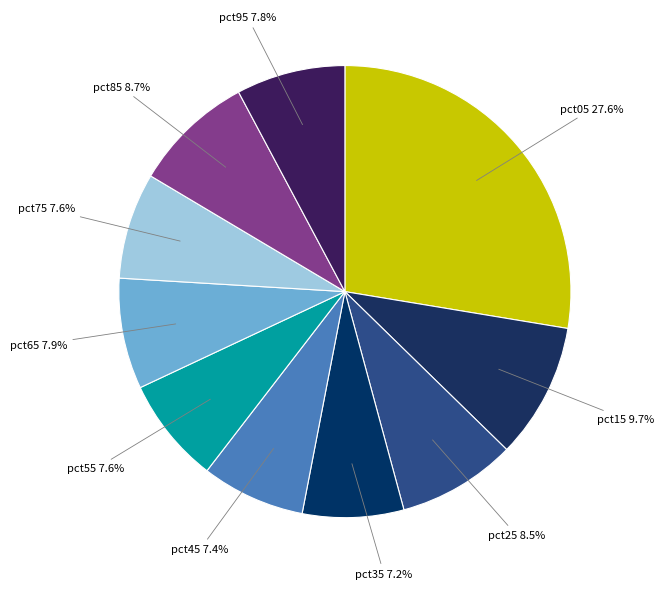

Does any single category account for the majority?

No